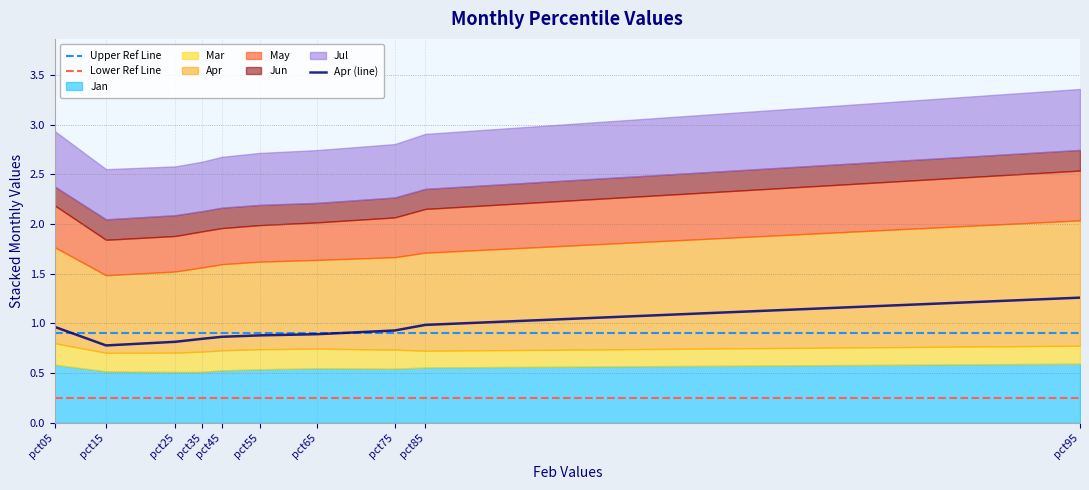

Reading left to right, extract all data points from this chart.

Jan: 0.6	0.5	0.5	0.5	0.5	0.5	0.5	0.5	0.6	0.6
Mar: 0.2	0.2	0.2	0.2	0.2	0.2	0.2	0.2	0.2	0.2
Apr: 1.0	0.8	0.8	0.8	0.9	0.9	0.9	0.9	1.0	1.3
May: 0.4	0.4	0.4	0.4	0.4	0.4	0.4	0.4	0.4	0.5
Jun: 0.2	0.2	0.2	0.2	0.2	0.2	0.2	0.2	0.2	0.2
Jul: 0.6	0.5	0.5	0.5	0.5	0.5	0.5	0.5	0.6	0.6